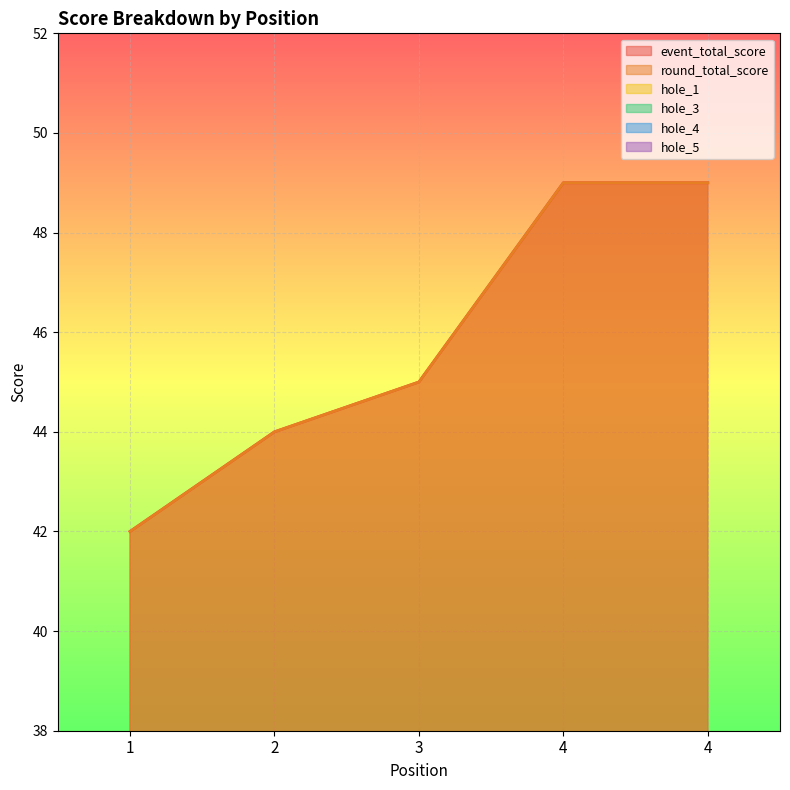

Reading left to right, list all the values displayed in this chart.

event_total_score: 1=42	2=44	3=45	4=49	4=49
round_total_score: 1=42	2=44	3=45	4=49	4=49
hole_1: 1=2	2=2	3=3	4=3	4=3
hole_3: 1=2	2=2	3=2	4=2	4=3
hole_4: 1=2	2=3	3=2	4=3	4=3
hole_5: 1=2	2=2	3=3	4=3	4=2